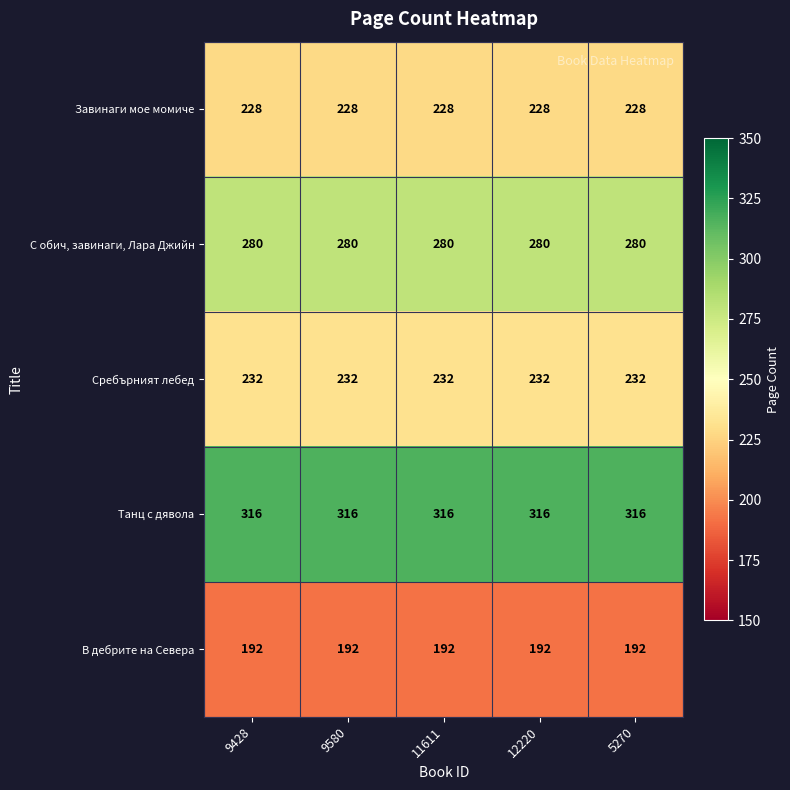

True or false: В дебрите на Севера has a value of 269 at 5270.

False